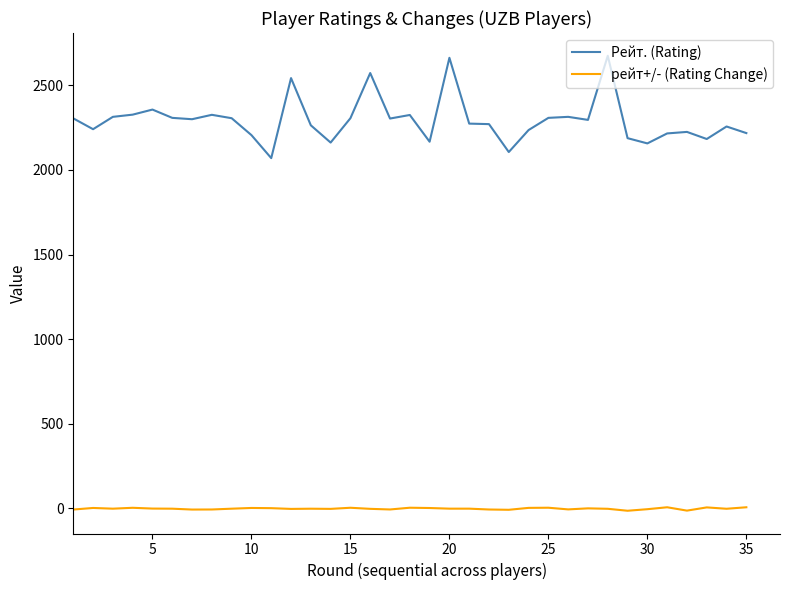

What is the sum of all рейт+/- (Rating Change) values?

-65.6